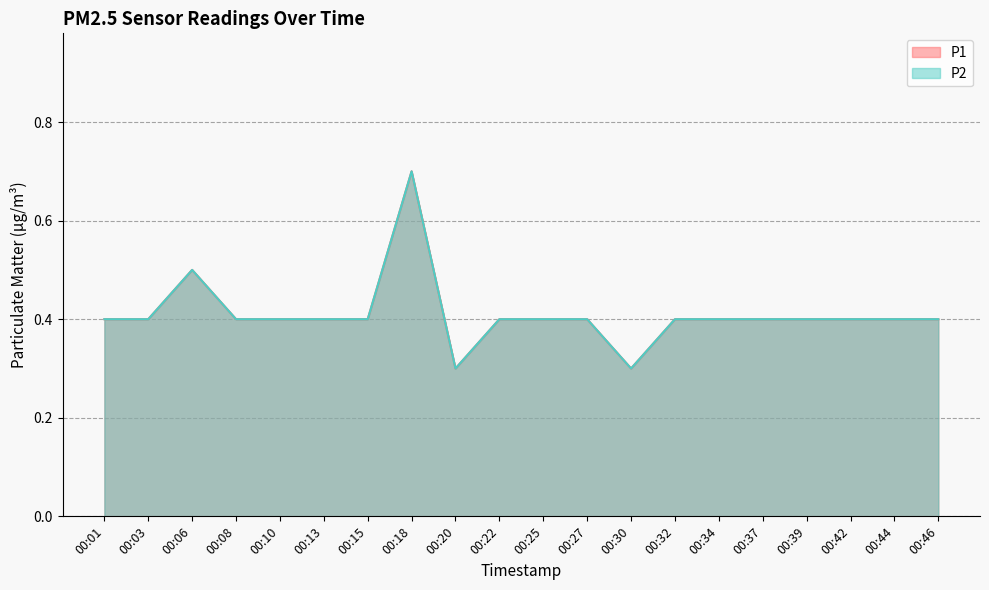

What are all the series names shown in the legend?

P1, P2